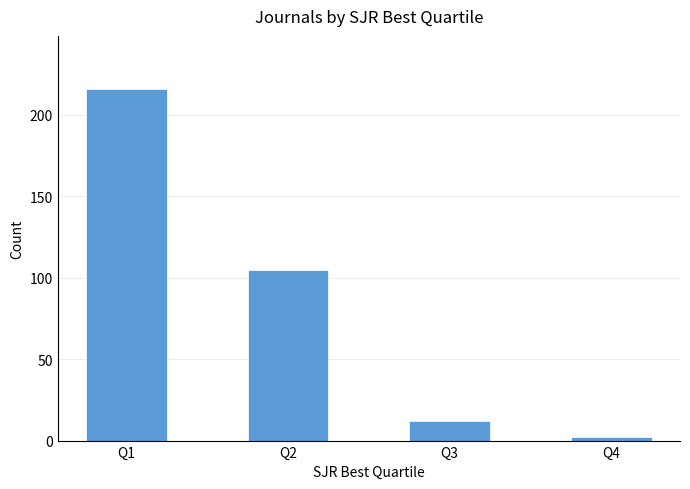

Count the number of data series in this chart.

1